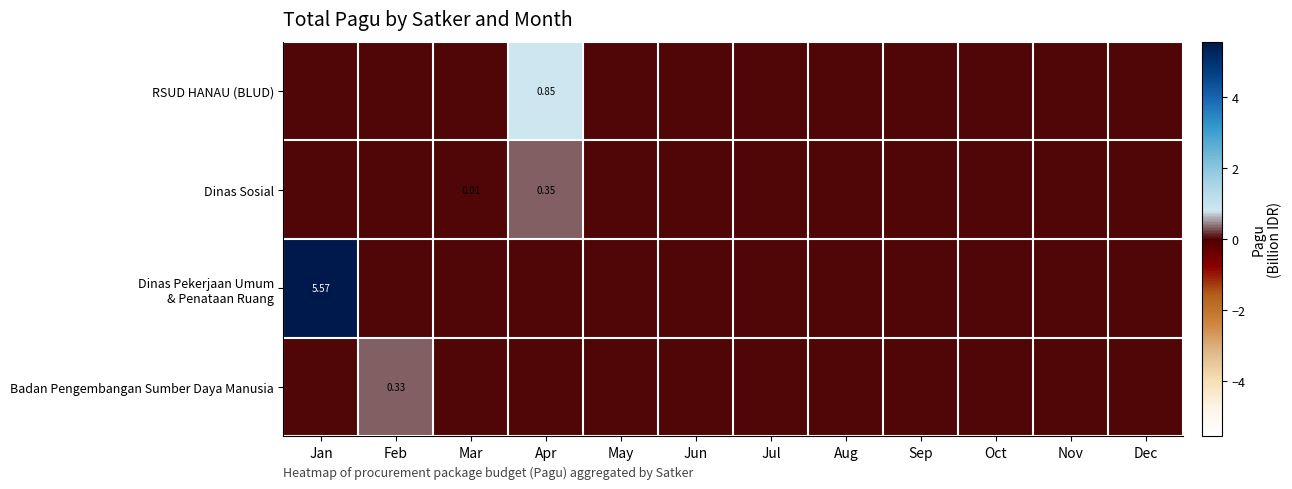

At which category does the chart reach its peak across all series?

Jan